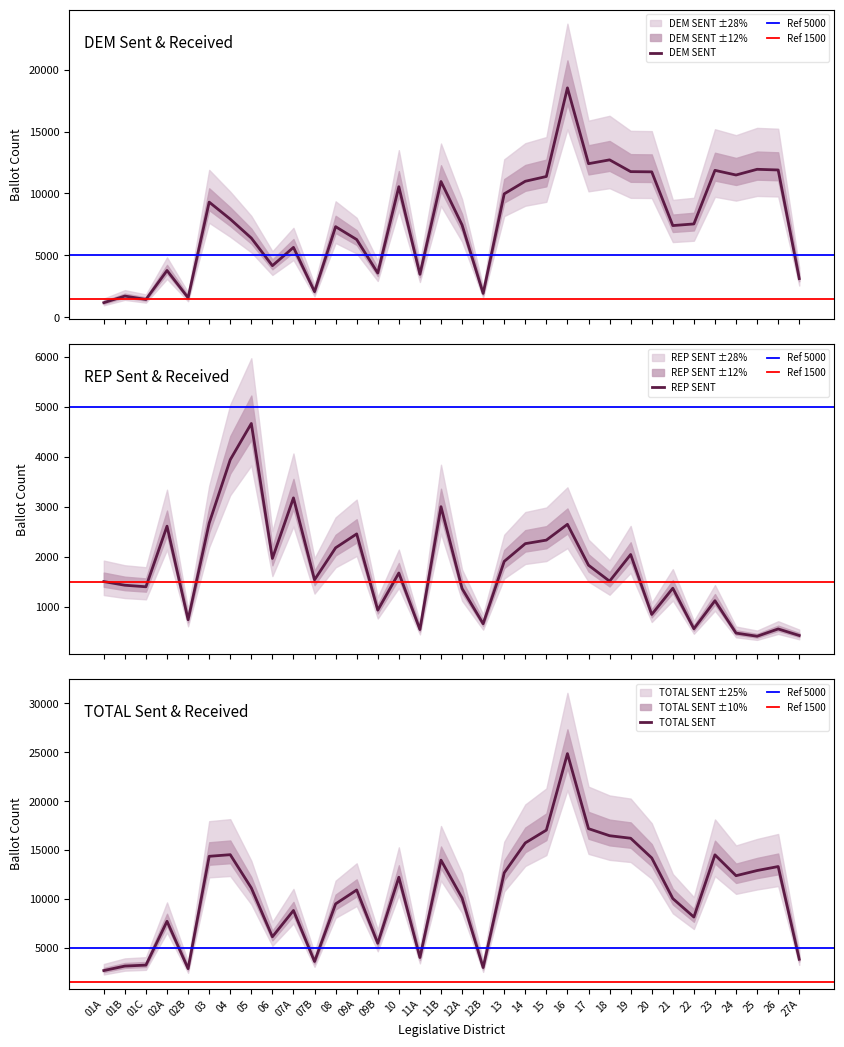

What is the sum of the REP SENT values at 24 and 07A?

3644